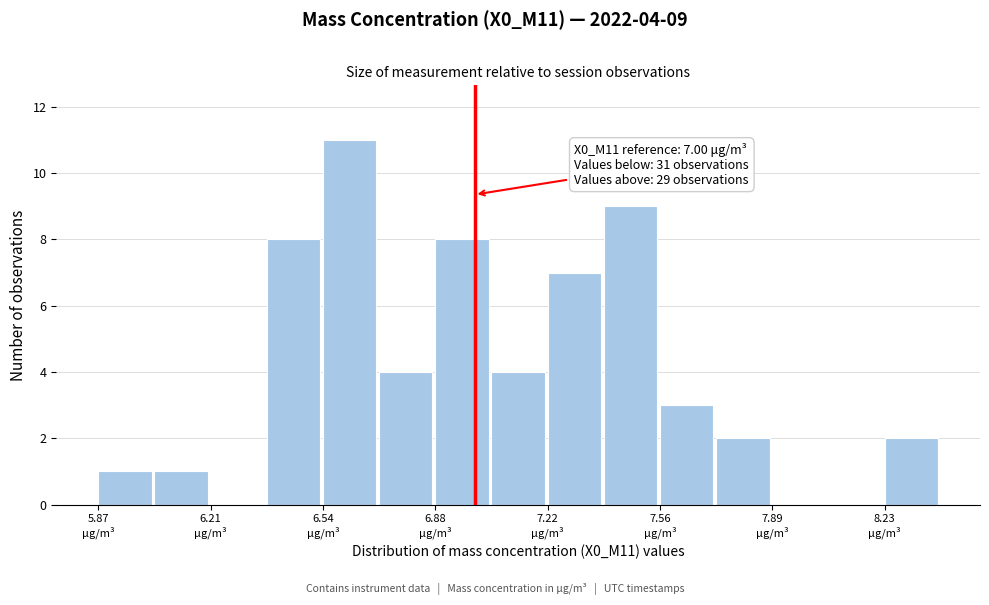

Read against the x-axis, roughly where is the centre of the tallest bar?

6.60